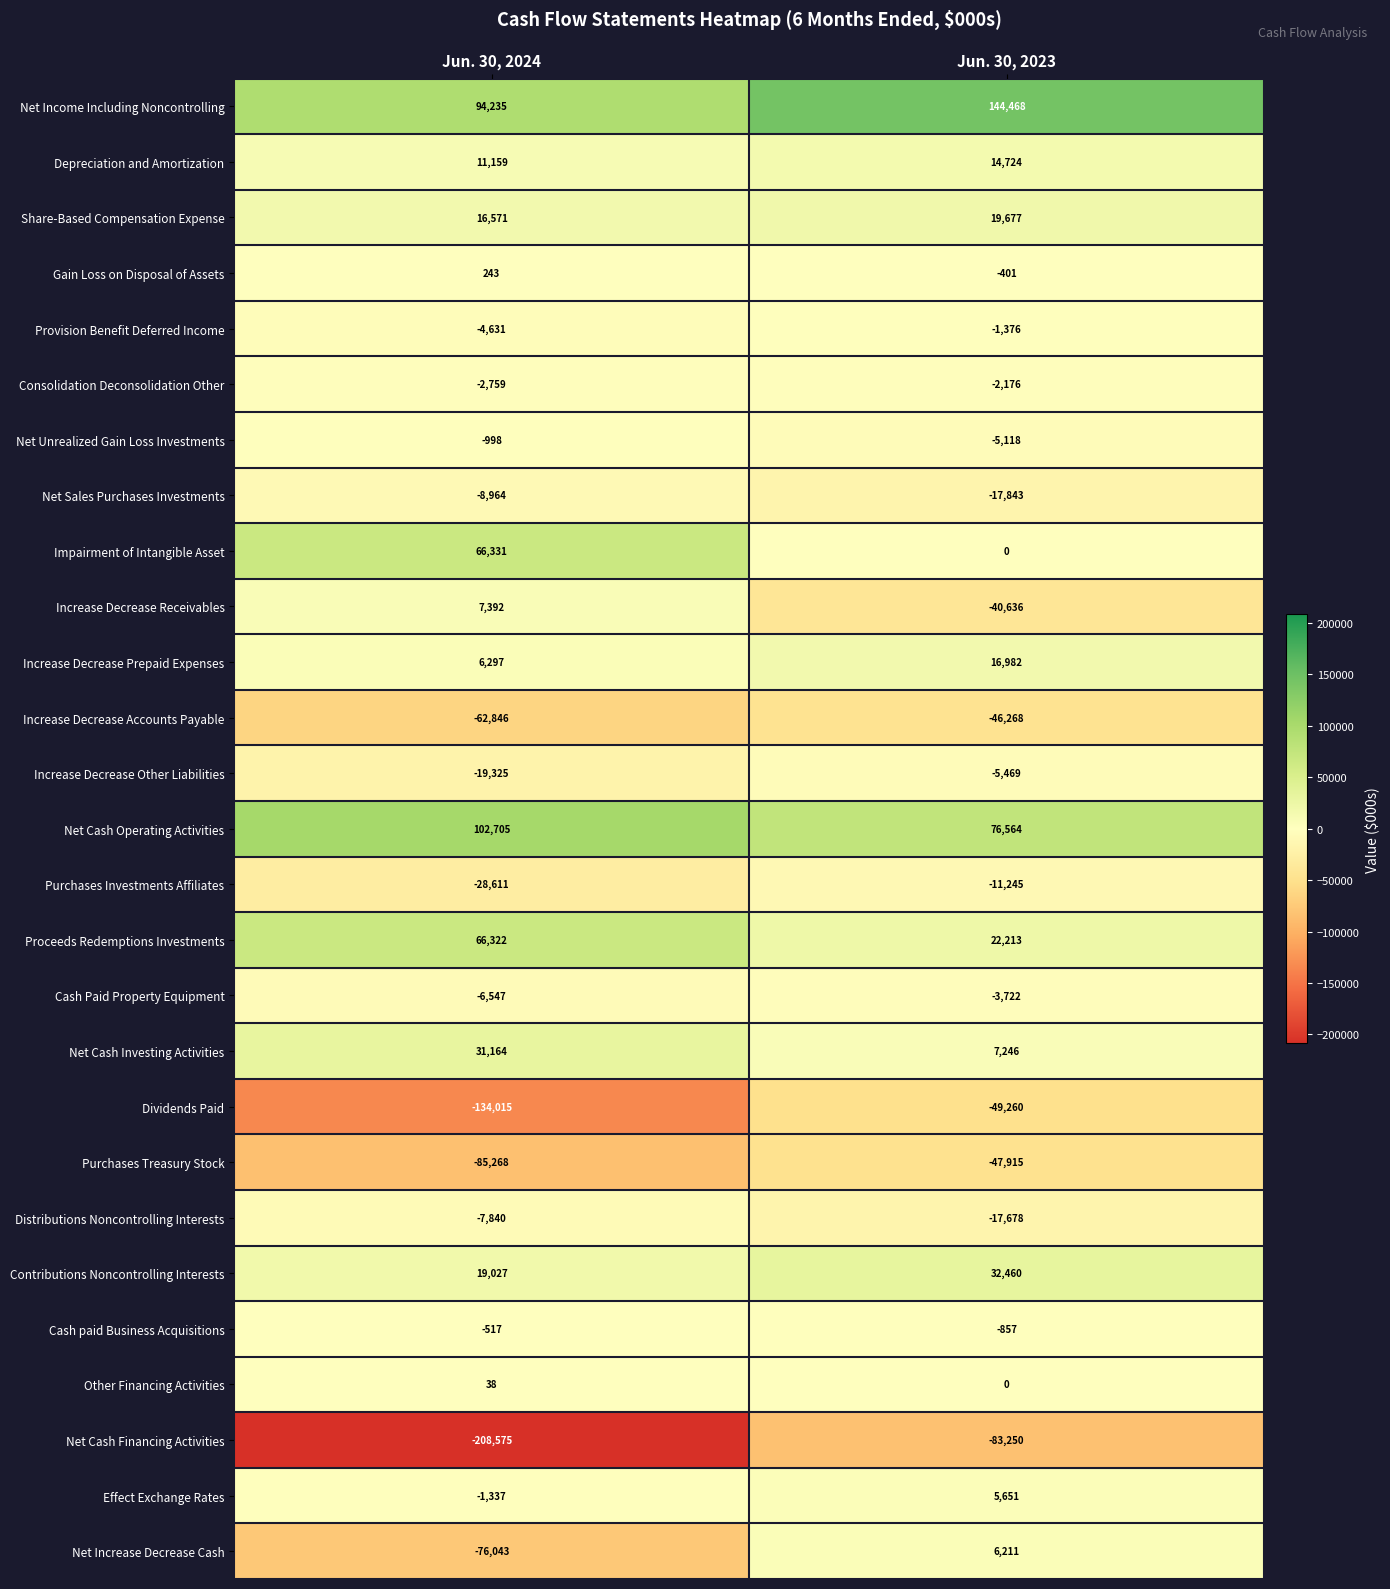

What is the total value across all series at Jun. 30, 2024?

-226792